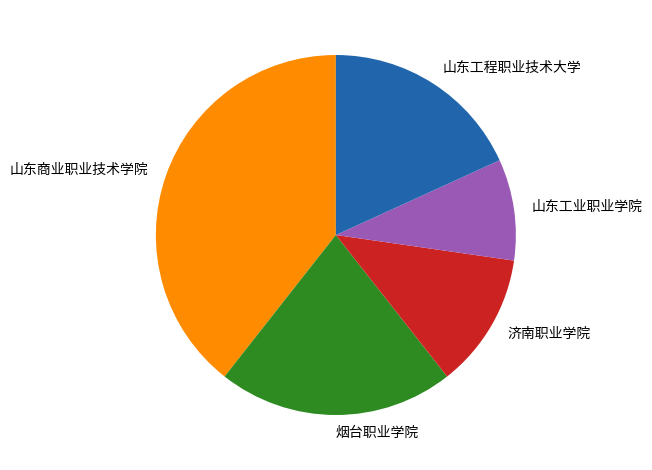

True or false: 山东工业职业学院 accounts for 1% of the total.

False